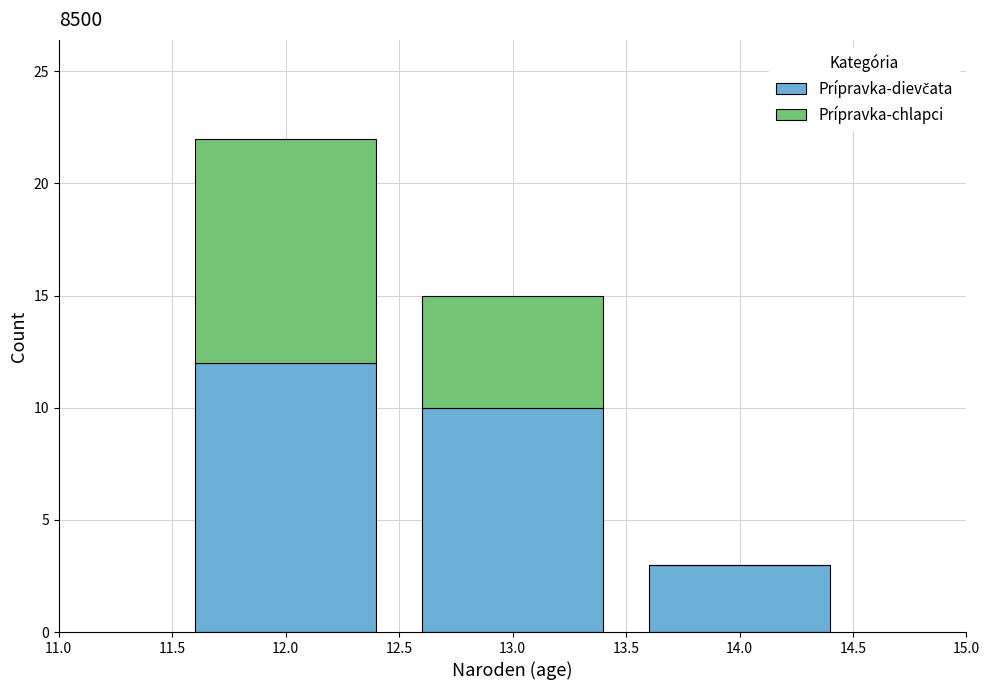

What is the total height of the stacked bar covering 11.5 to 12.5 on the x-axis? The values are not printed on the chart, so give them approximately, as read against the axis.

22